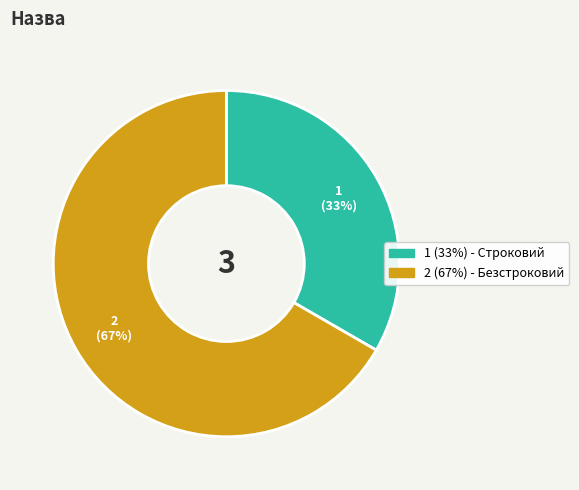

To the nearest percent, what is the average slice percentage?

50%